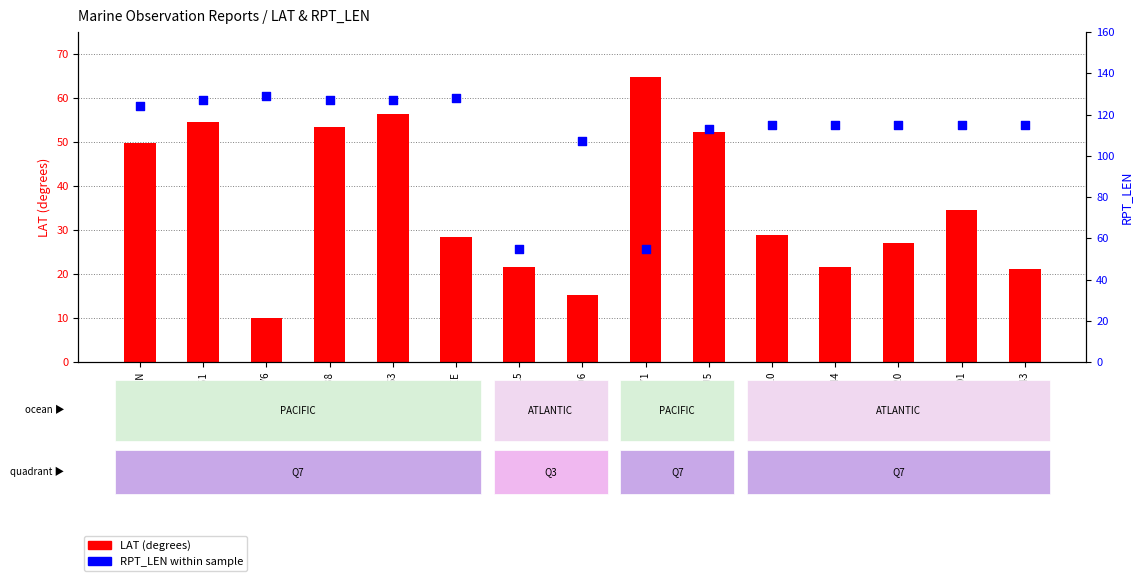

At which category is the sum across all series the highest?

WDC6363